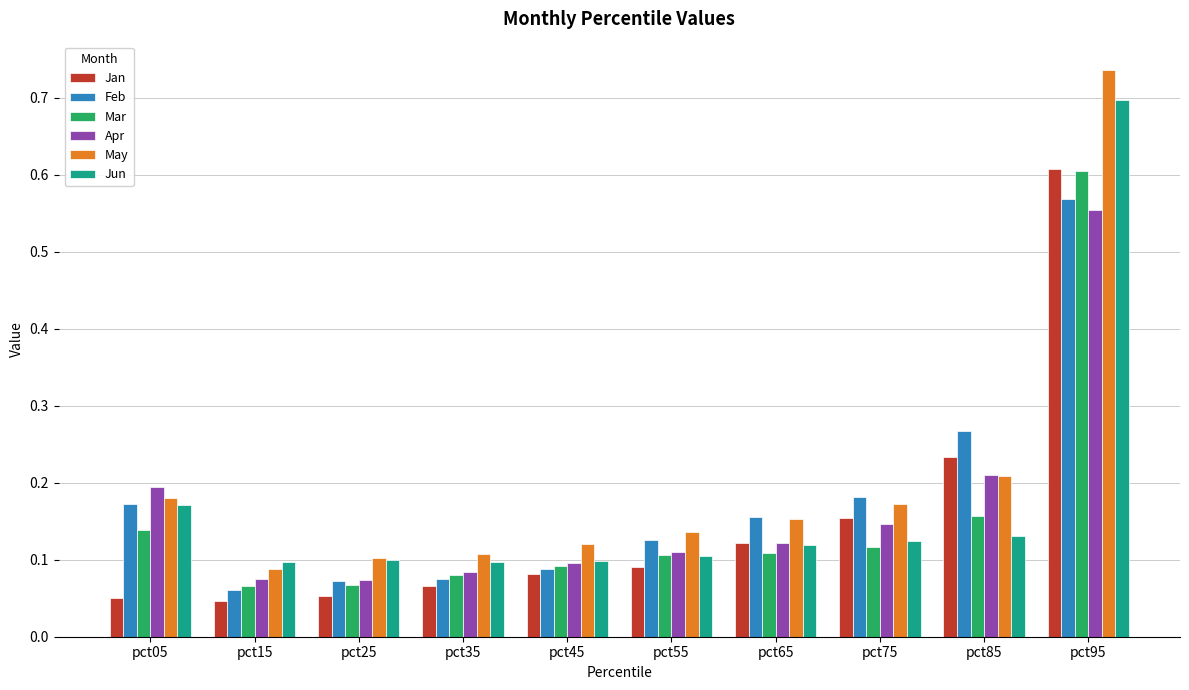

What is the total value across all series at pct85?

1.2